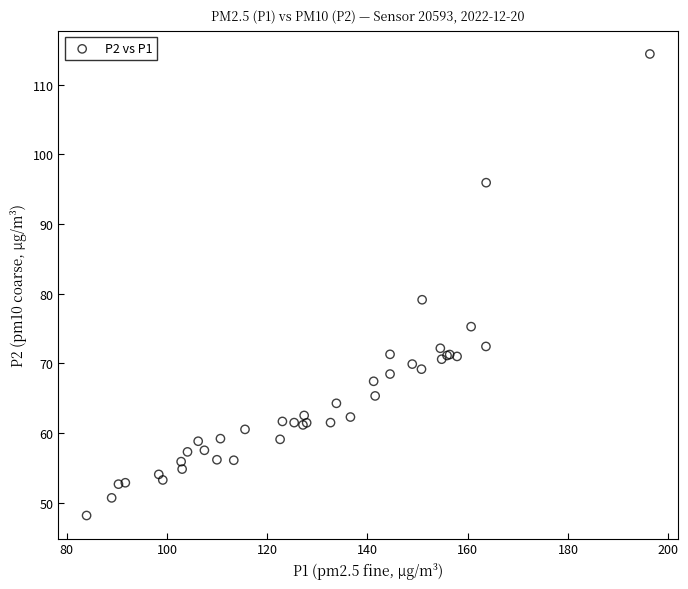

What Y value in the scatter plot is closest to 81?

79.1